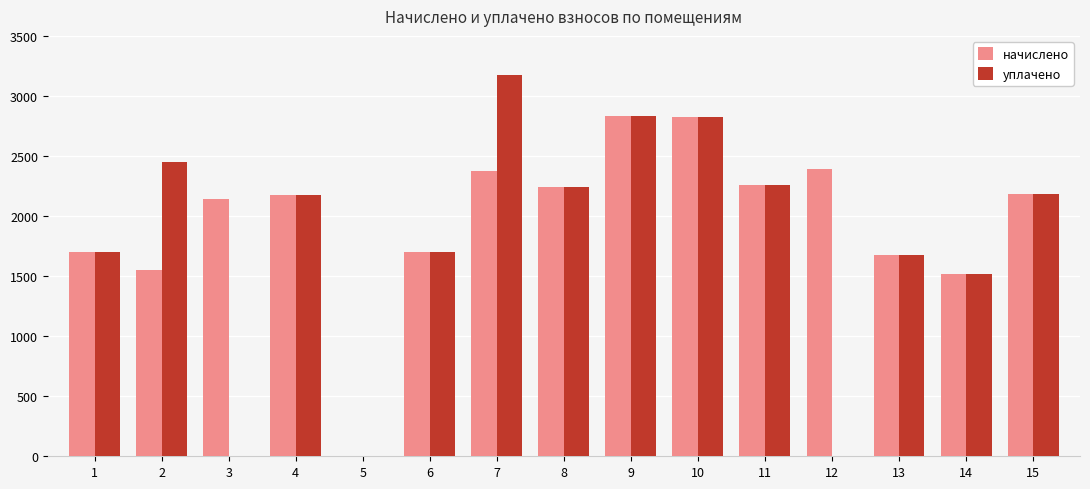

What is the total value across all series at 6?

3402.1